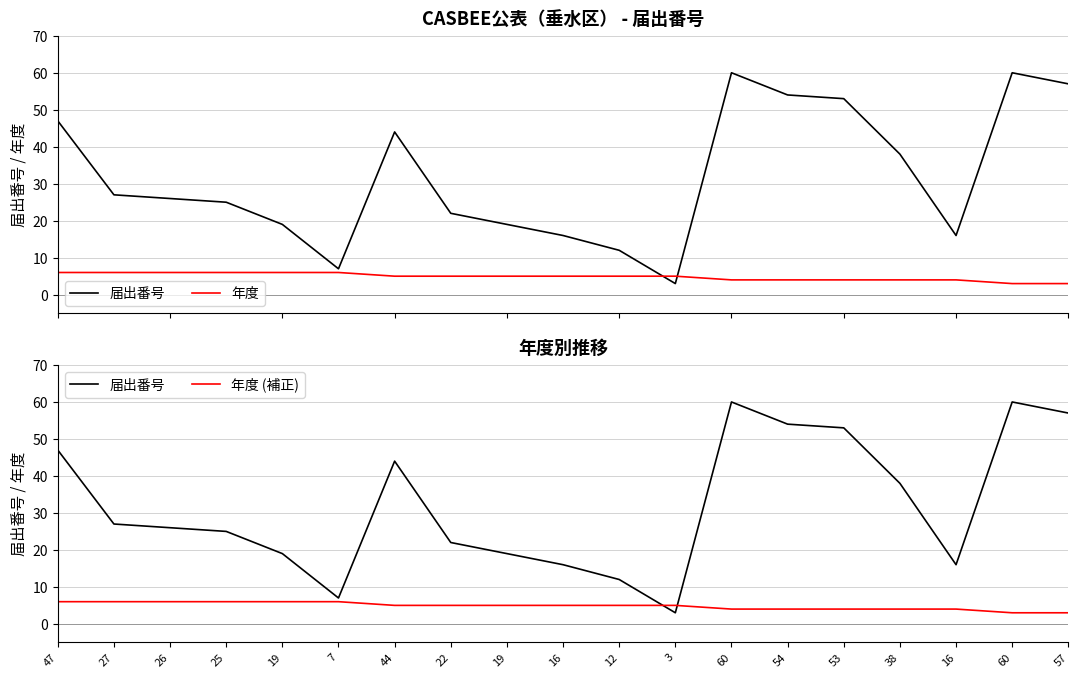

What is the total value across all series at 44?

54